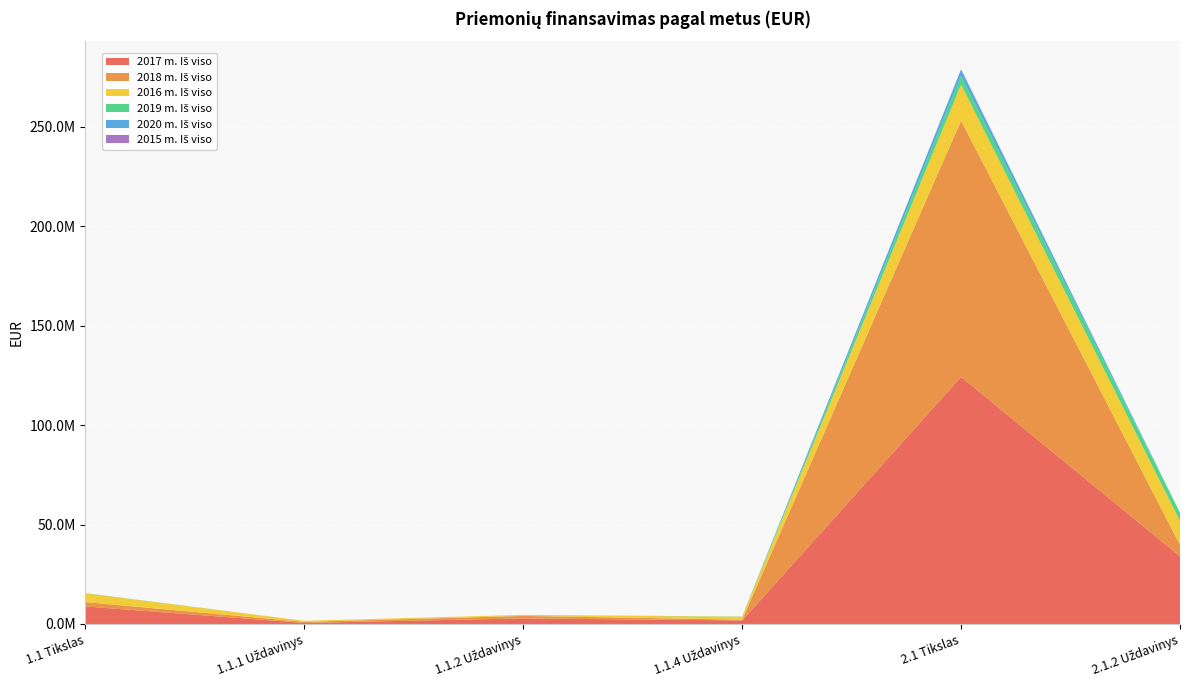

Reading left to right, extract all data points from this chart.

2017 m. Iš viso: 8835476.7	532602.7	2816104.1	1778190.1	124241506.8	34021714.2
2018 m. Iš viso: 2171783.1	532602.8	1240210.3	398970.0	128912482.5	5725332.9
2016 m. Iš viso: 4377882.8	532602.7	514728.6	1448100.1	18189438.7	12022785.7
2019 m. Iš viso: 122763.6	0.0	0.0	122763.6	4281956.2	4168379.7
2020 m. Iš viso: 0.0	0.0	0.0	0.0	3365237.0	0.0
2015 m. Iš viso: 0.0	0.0	0.0	0.0	0.0	0.0